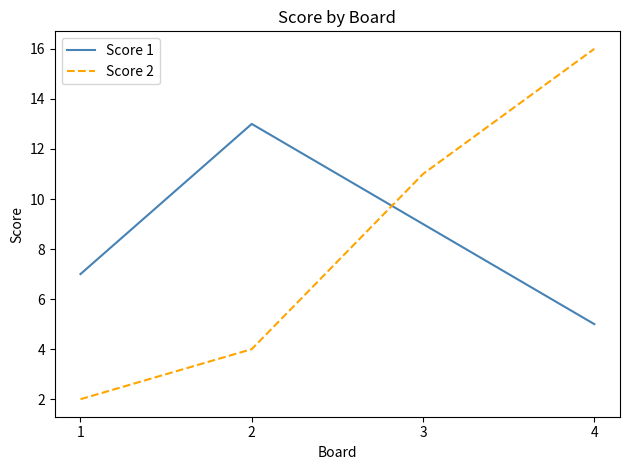

List the labels in order of Score 1 value, smallest first.

4, 1, 3, 2